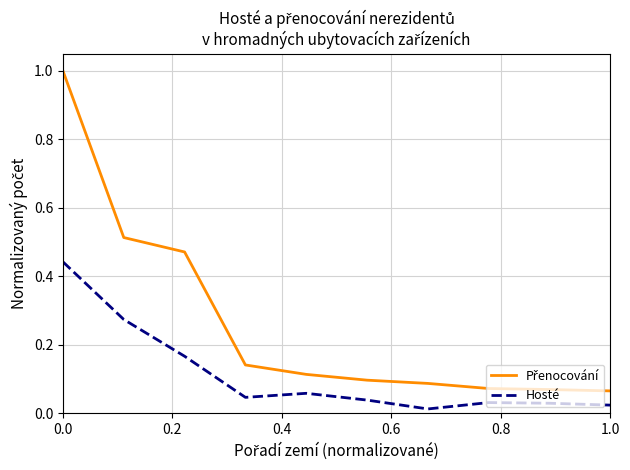

How many lines are shown in the chart?

2